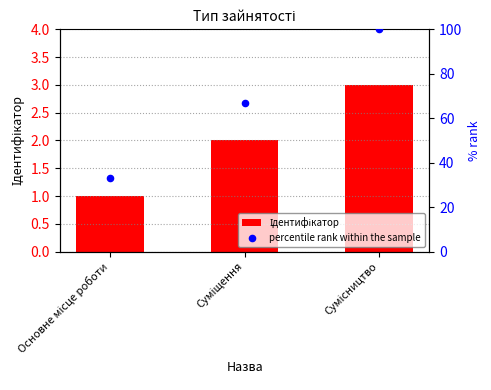

Which series contains the highest Y value?

percentile rank within the sample